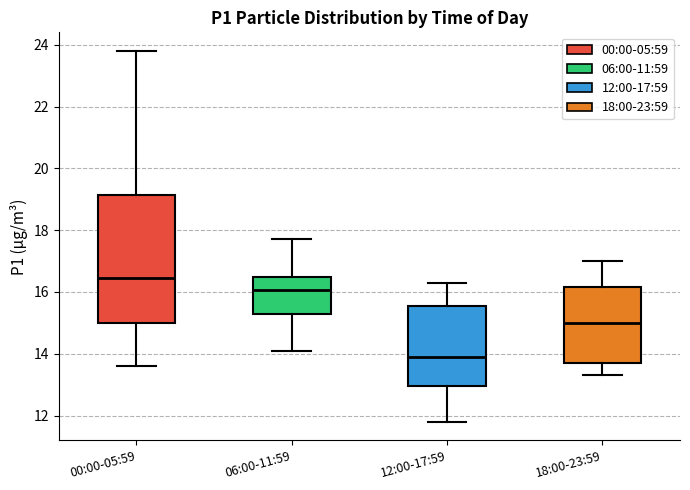

Where is the lower edge of the box for 12:00-17:59 on the y-axis? The values are not printed on the chart, so give them approximately, as read against the axis.

13.0